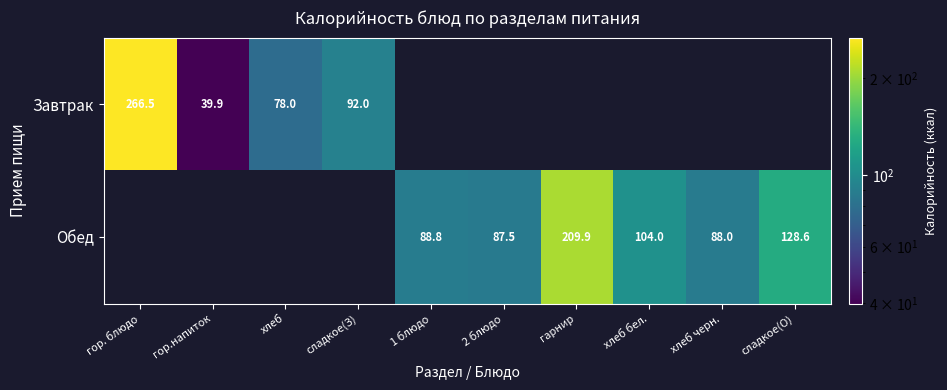

Is the value of Завтрак at хлеб greater than the value of Обед at гарнир?

No